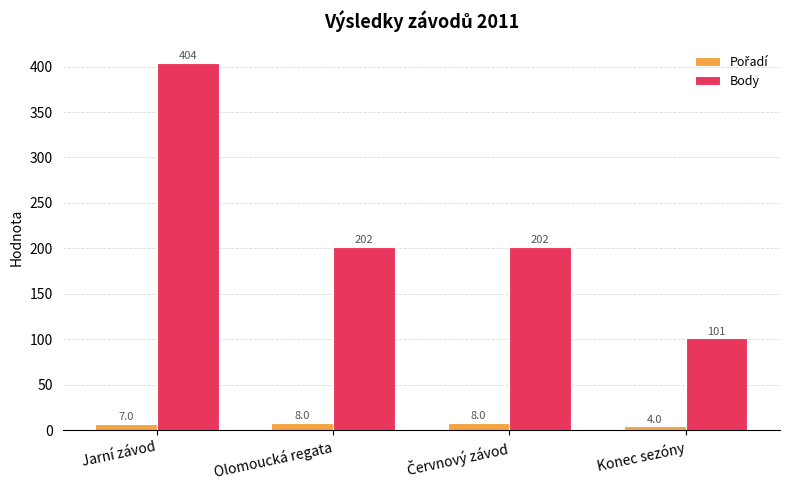

What is the sum of the Body values at Konec sezóny and Olomoucká regata?

303